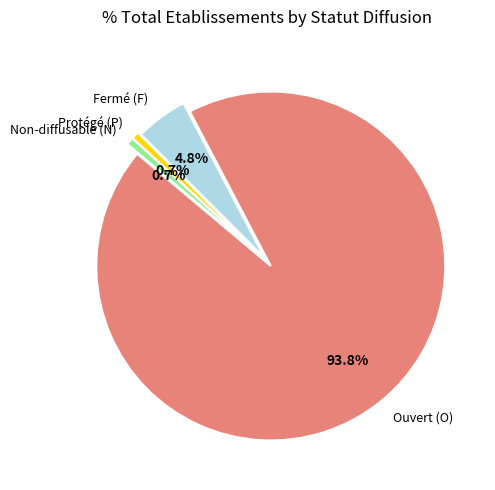

Is there a majority slice in this chart?

Yes